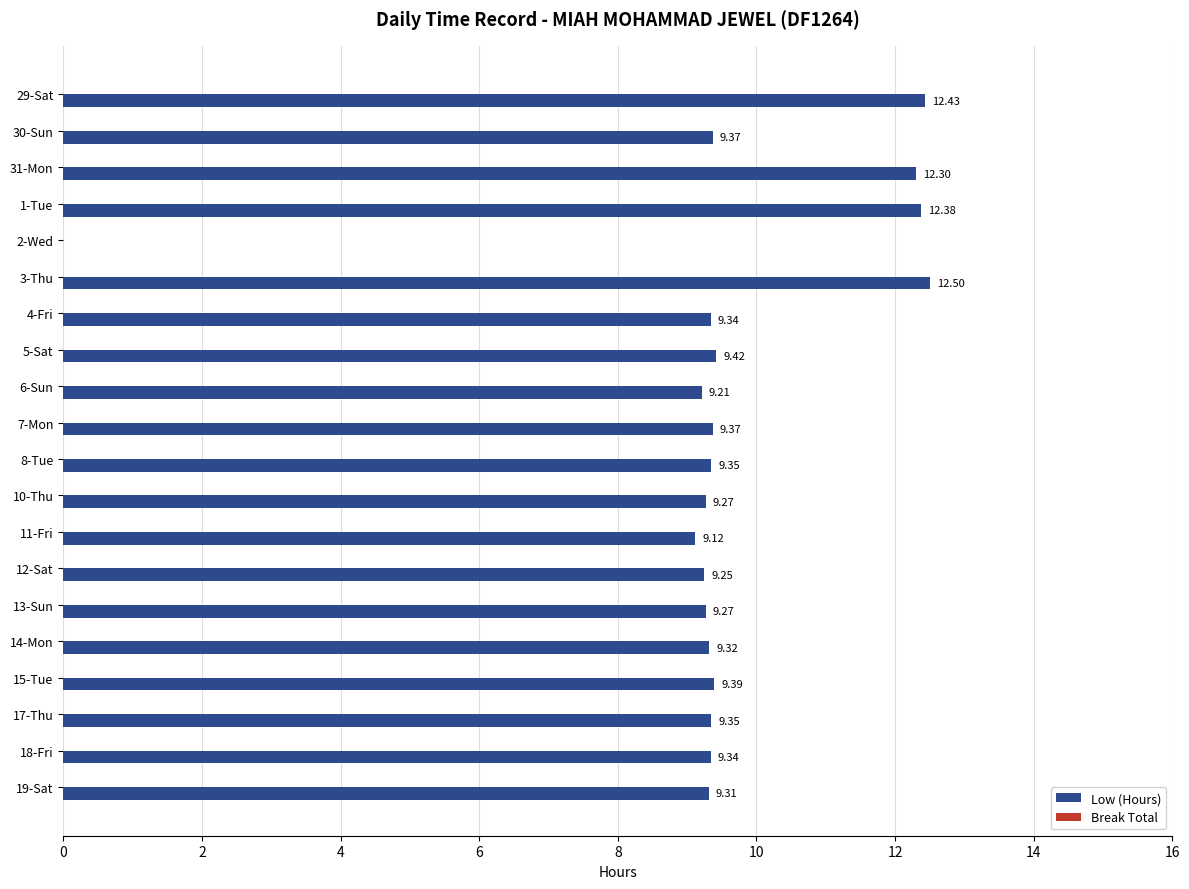

Approximately how many times larger is the value at 30-Sun compared to 31-Mon?

0.8